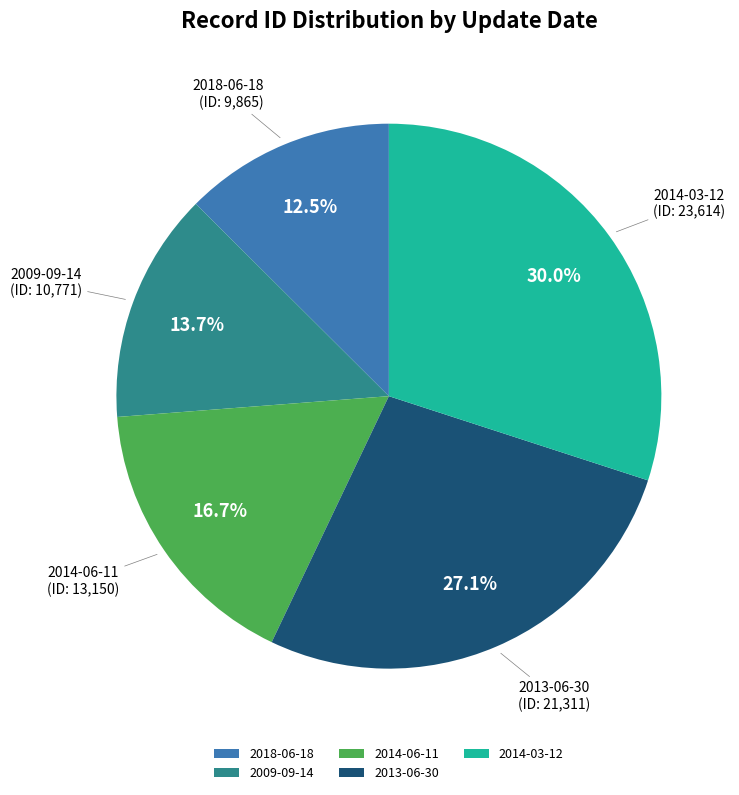

Between 2014-03-12 and 2013-06-30, which is larger?

2014-03-12